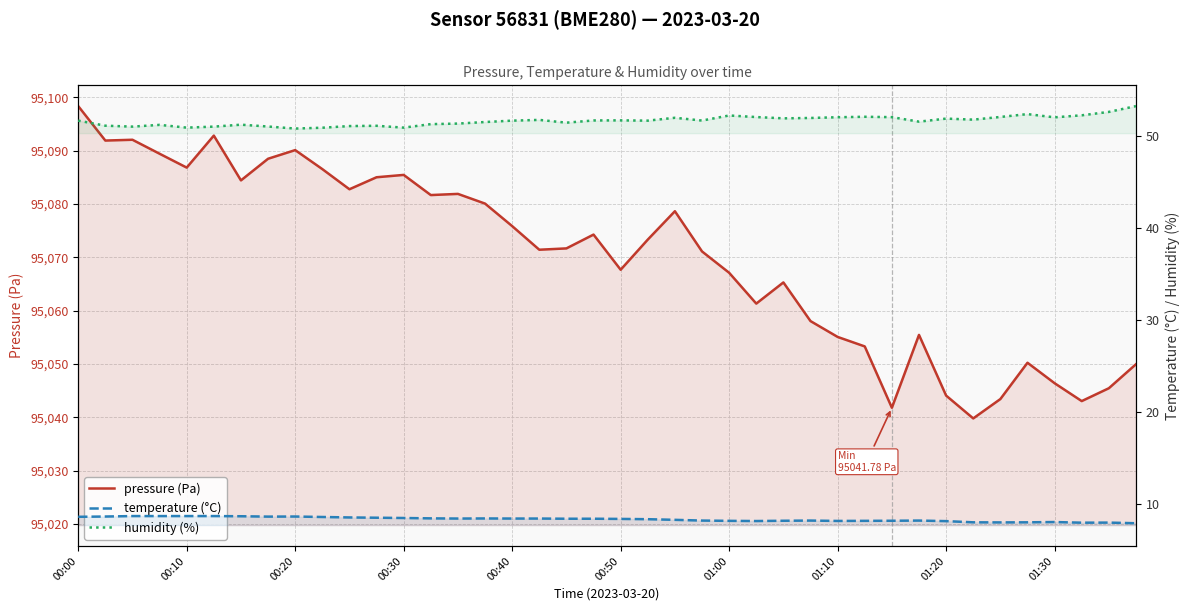

Rank the series at 26 from lowest to highest value.

temperature (°C), humidity (%), pressure (Pa)